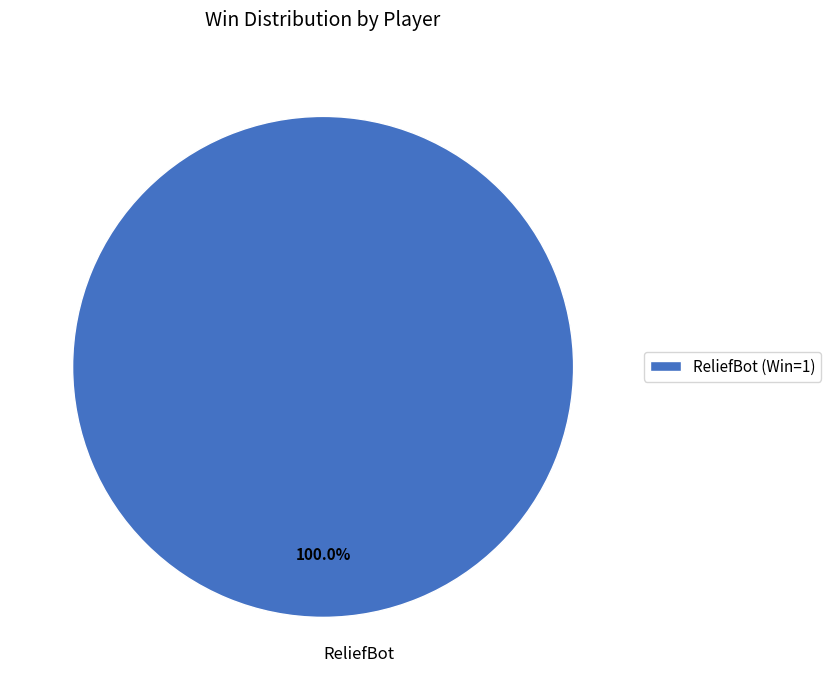

Does ReliefBot represent more than half of the total?

Yes